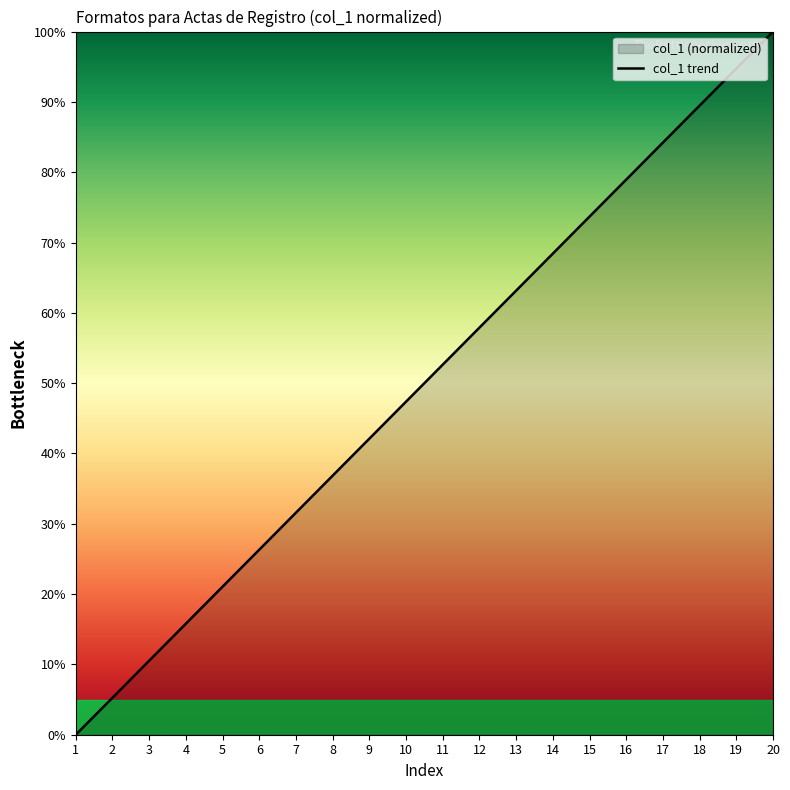

List the labels in order of value, smallest first.

1, 2, 3, 4, 5, 6, 7, 8, 9, 10, 11, 12, 13, 14, 15, 16, 17, 18, 19, 20